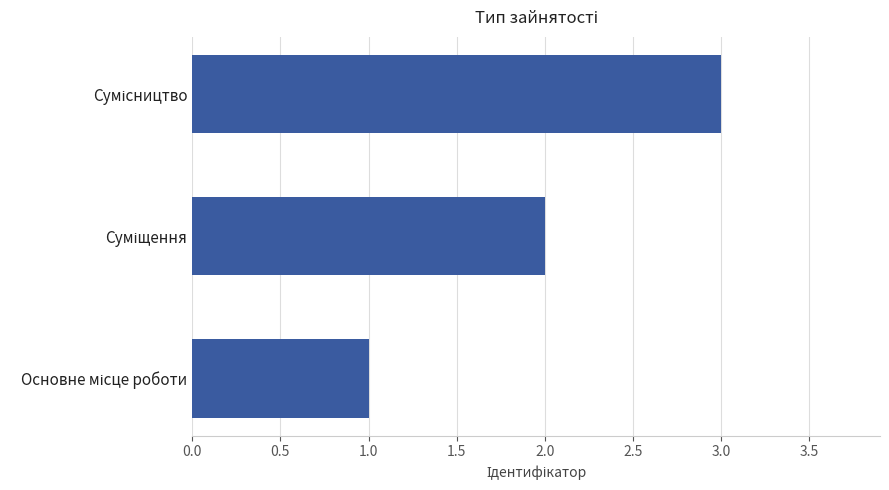

What is the sum of all values?

6